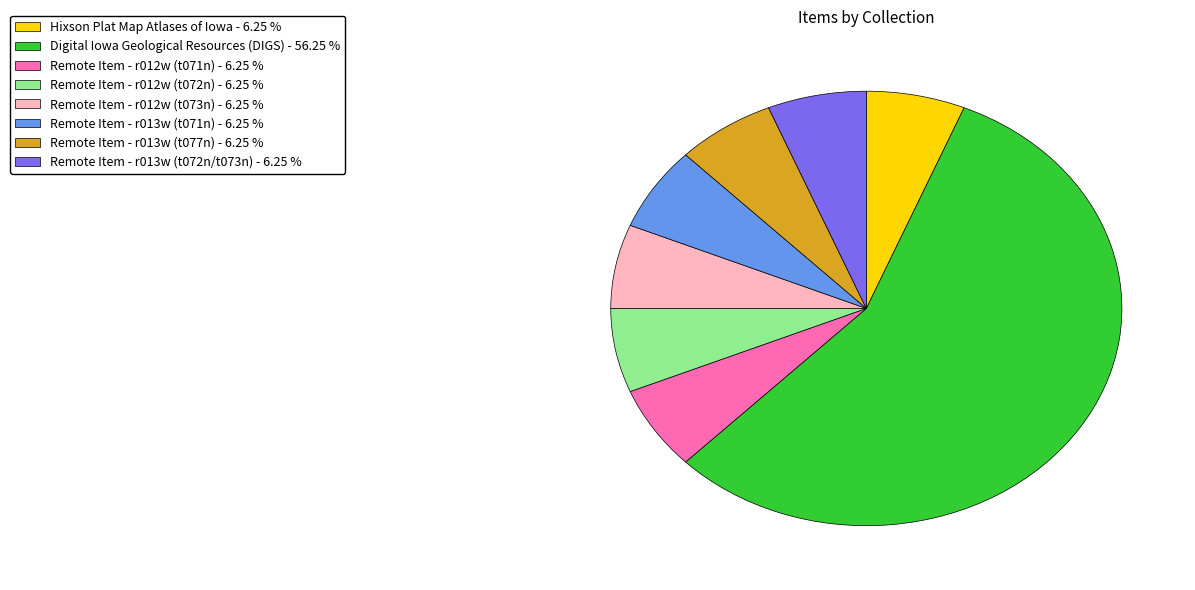

The Remote Item - r012w (t073n) slice represents 6% of the pie. True or false?

True